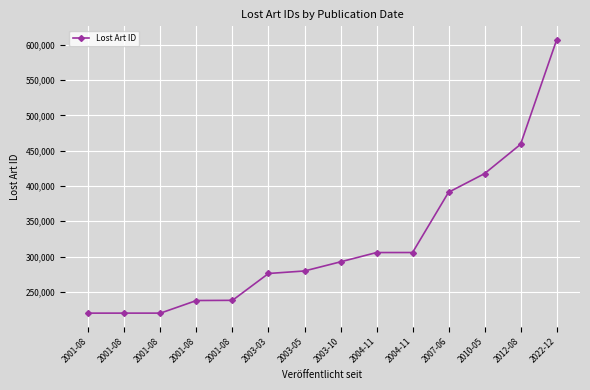

How many lines are shown in the chart?

1